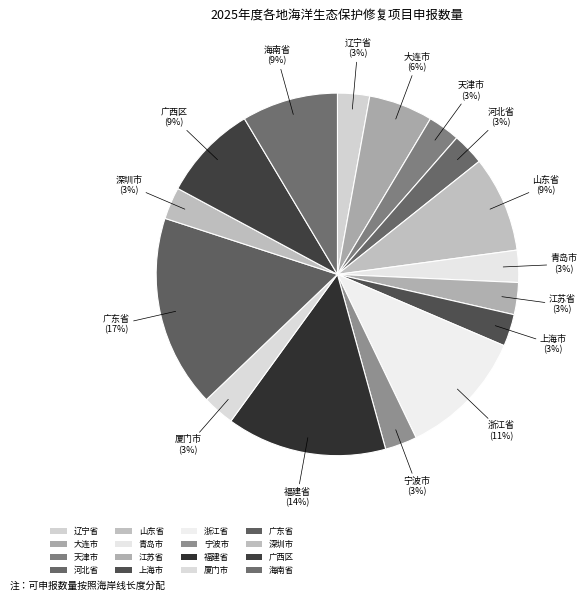

Is the sum of 天津市 and 上海市 greater than half?

No